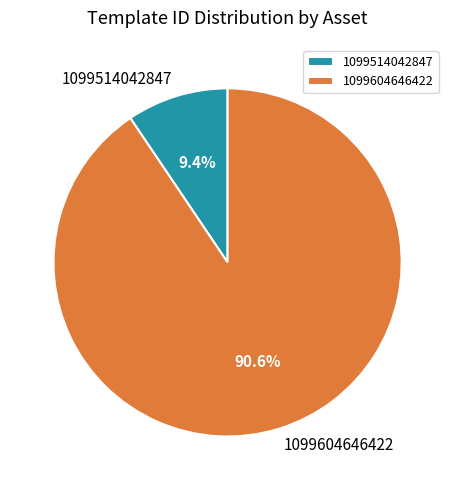

To the nearest percent, what is the difference between the 1099514042847 and 1099604646422 slice percentages?

81%